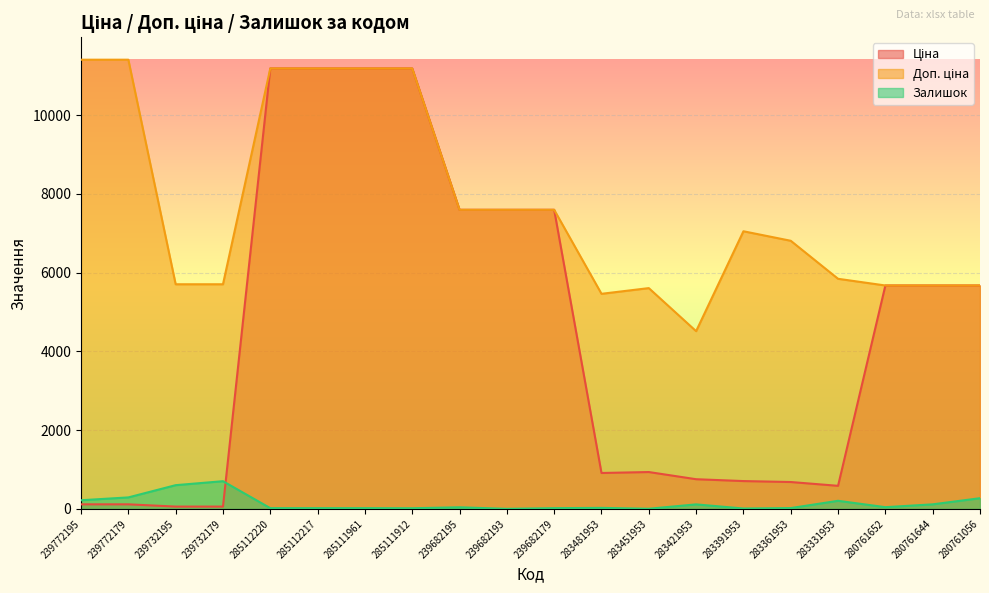

What is the label of the 2nd point from the left?

239772179